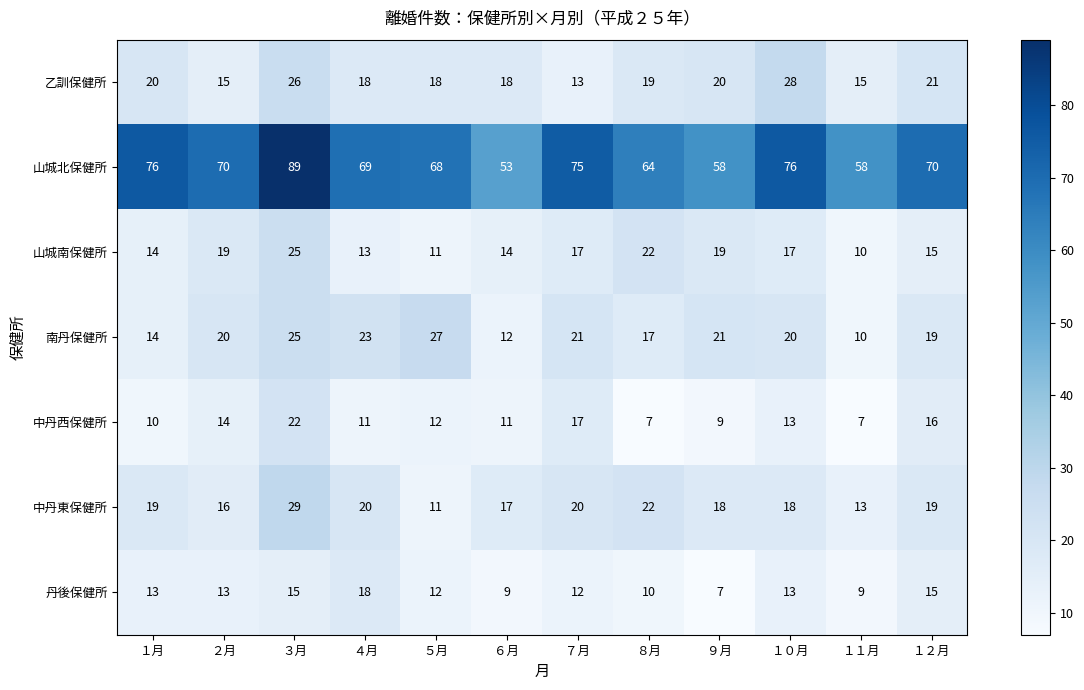

Which series has the widest spread of values?

山城北保健所